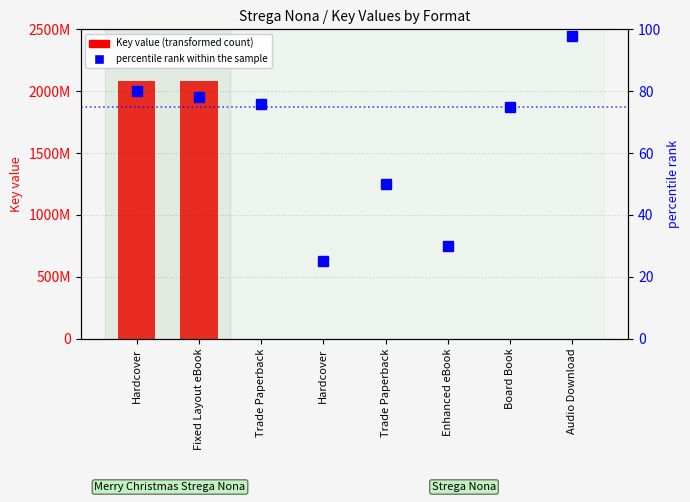

What is the sum of the percentile rank within the sample values at Enhanced eBook and Hardcover?

110